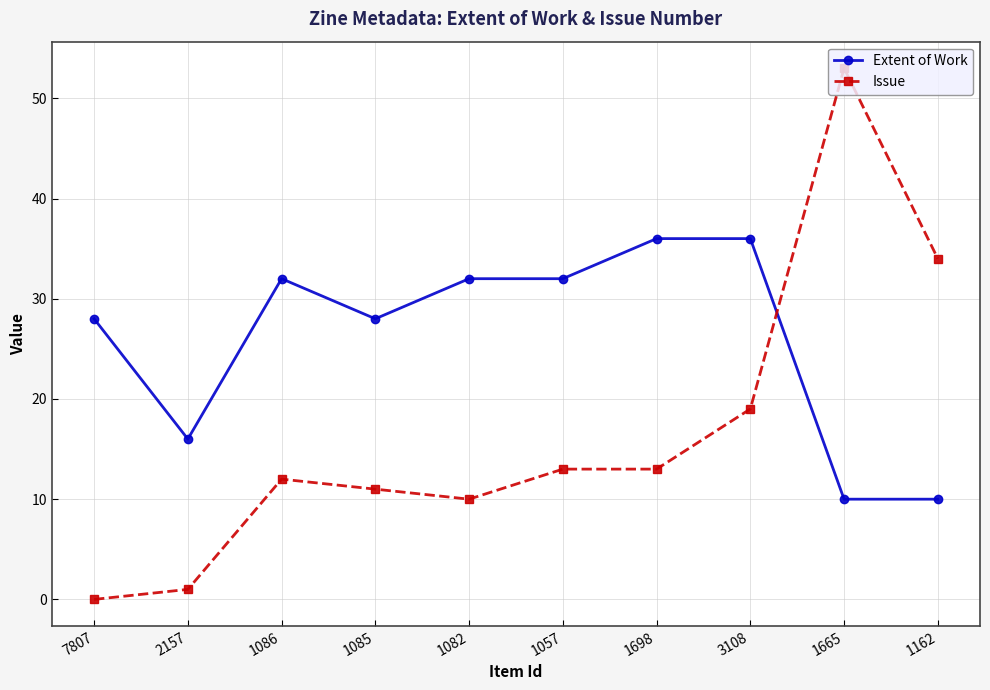

The Extent of Work series shows 45 at 7807. True or false?

False